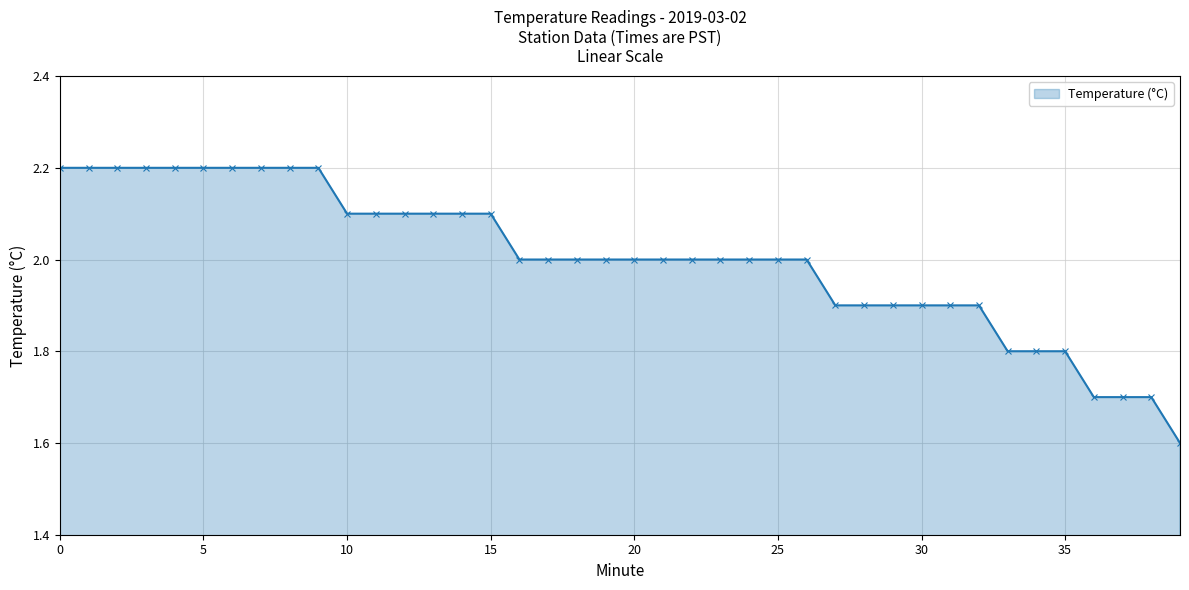

What is the sum of all values?

80.1